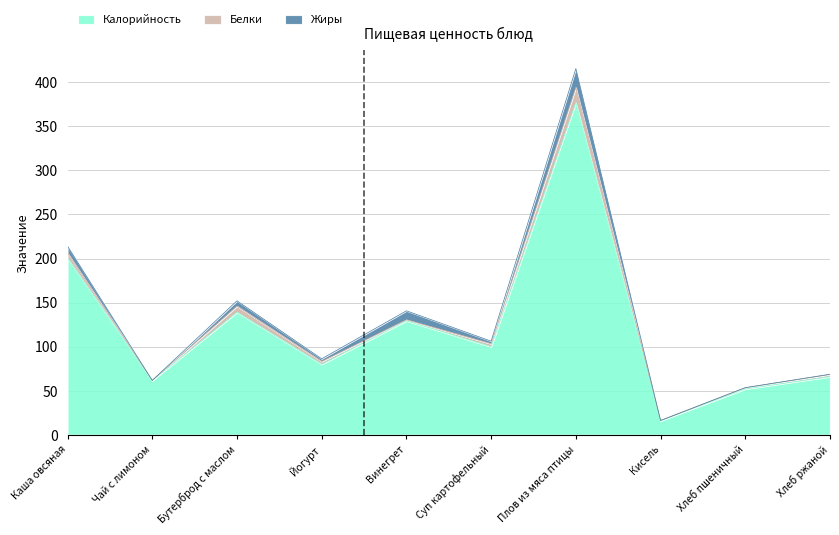

What is the maximum value shown in the chart?

377.0